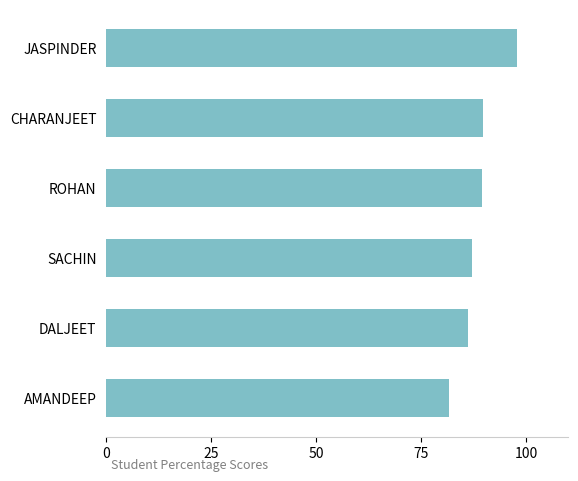

What is the approximate value at DALJEET?

86.0